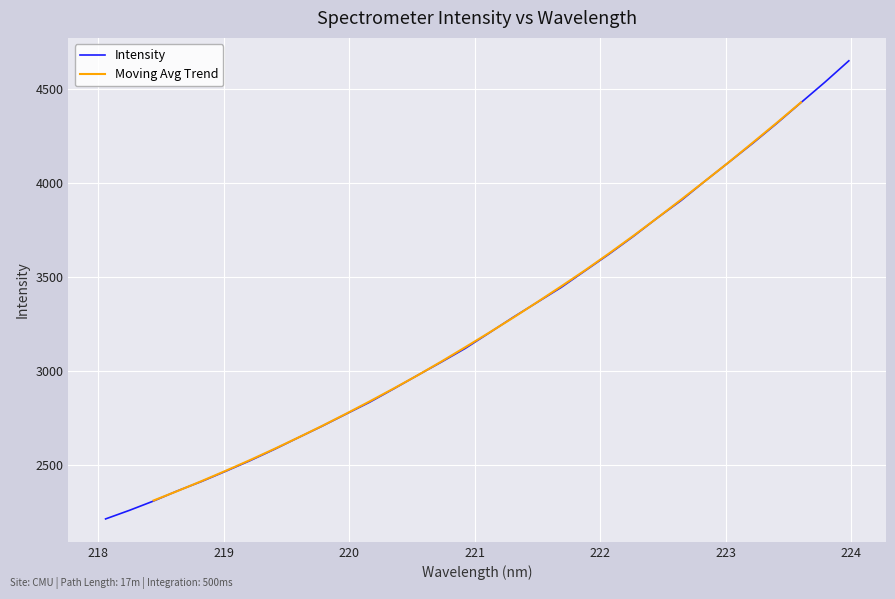

Reading right to left, what are all the values shown in this chart?

223.9802=4649.0	223.7895=4535.4	223.5987=4426.7	223.408=4317.4	223.2172=4211.9	223.0264=4111.0	222.8355=4010.5	222.6447=3907.1	222.4538=3813.9	222.263=3716.0	222.0721=3623.1	221.8812=3534.5	221.6902=3445.9	221.4993=3366.6	221.3083=3287.7	221.1174=3204.6	220.9264=3122.2	220.7354=3049.1	220.5444=2978.4	220.3533=2906.1	220.1623=2835.3	219.9712=2771.3	219.7801=2707.0	219.589=2645.6	219.3979=2583.2	219.2067=2524.1	219.0156=2468.6	218.8244=2414.6	218.6332=2365.1	218.442=2311.0	218.2508=2261.7	218.0596=2215.8